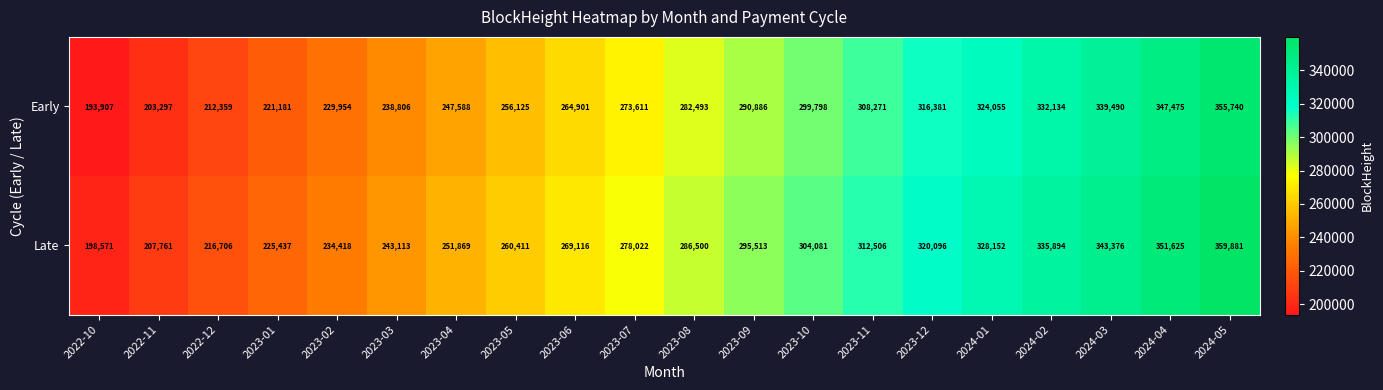

The value of Late at 2022-11 is 207761. True or false?

True